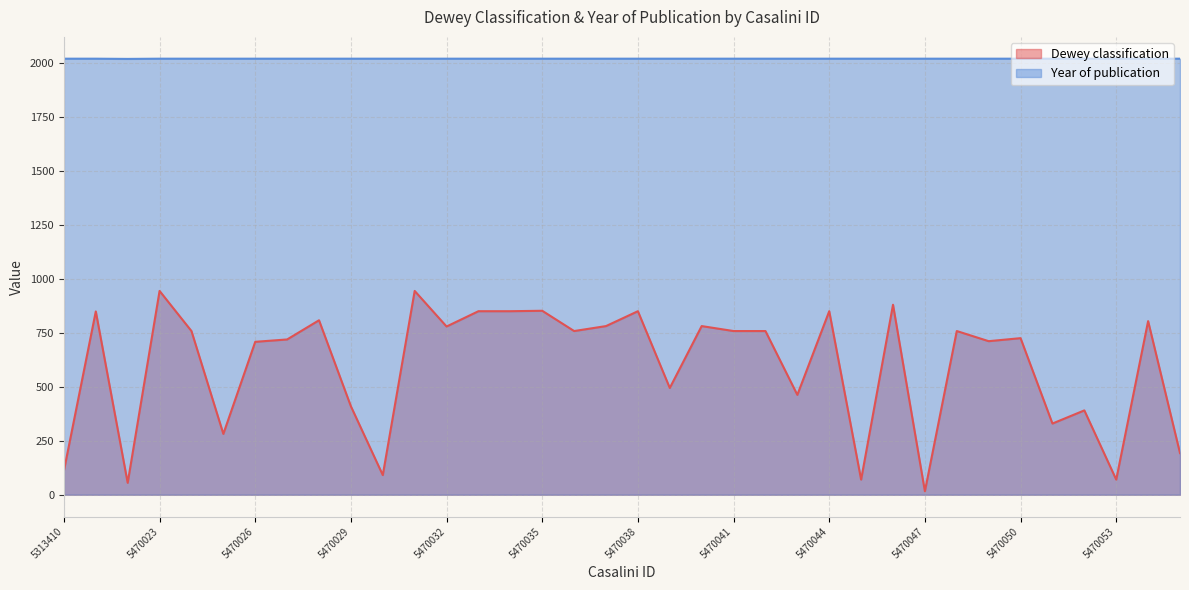

True or false: Dewey classification and Year of publication intersect in this chart.

False